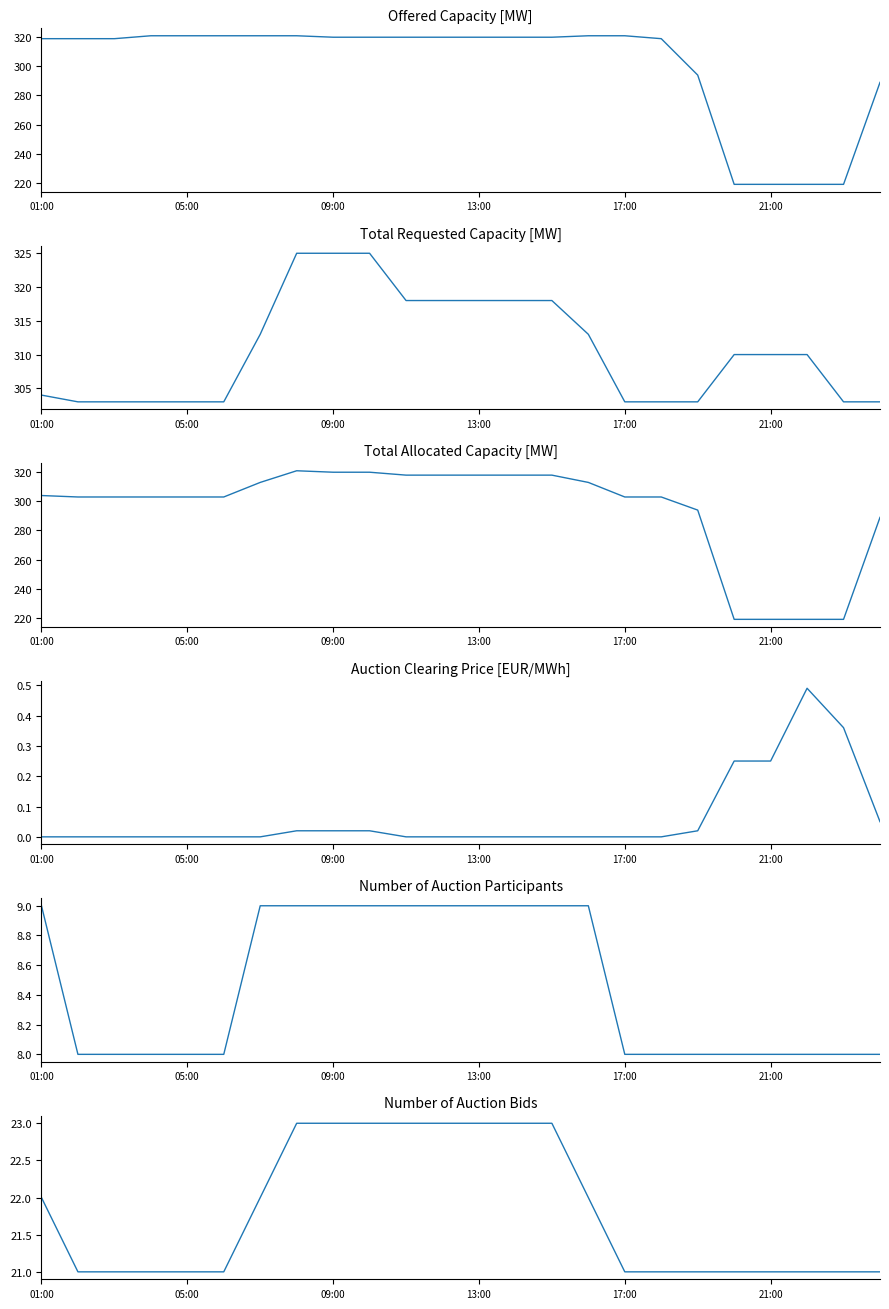

True or false: Offered Capacity [MW] and Number of Auction Participants intersect in this chart.

False